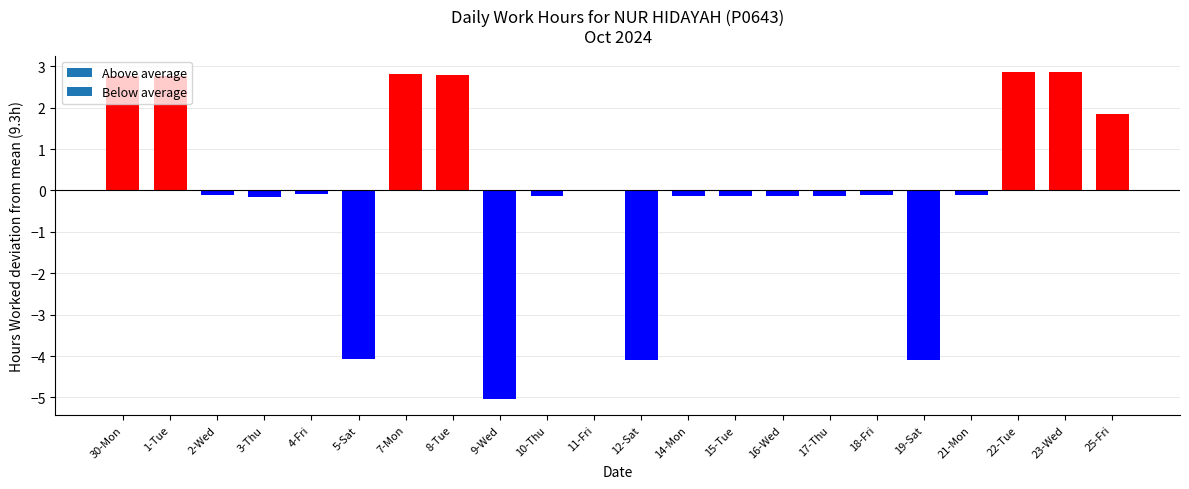

Between 30-Mon and 25-Fri, which is larger?

30-Mon